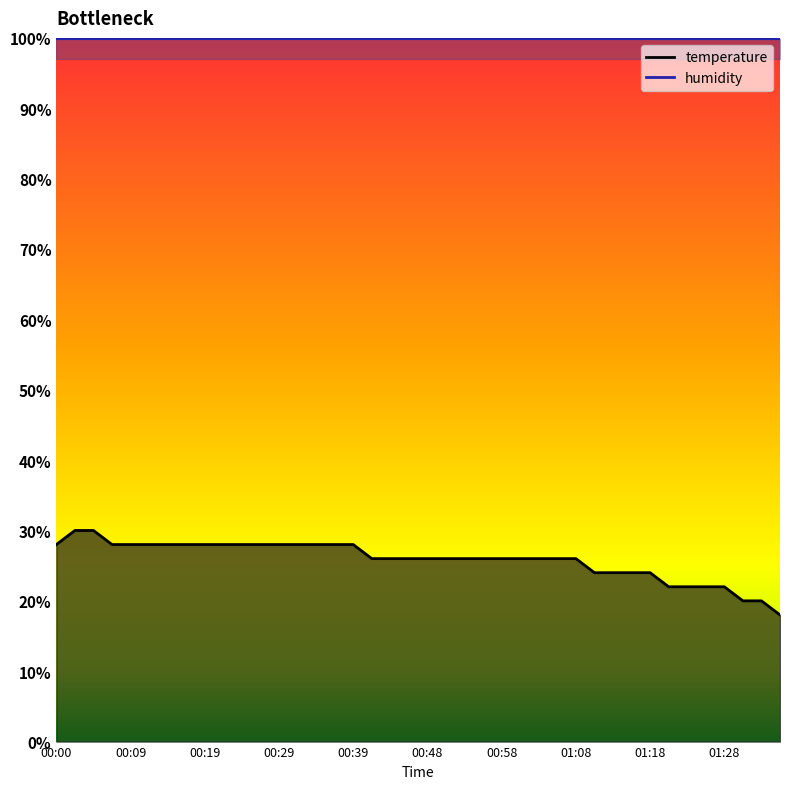

True or false: the data shows 13.3 at 00:58.

False